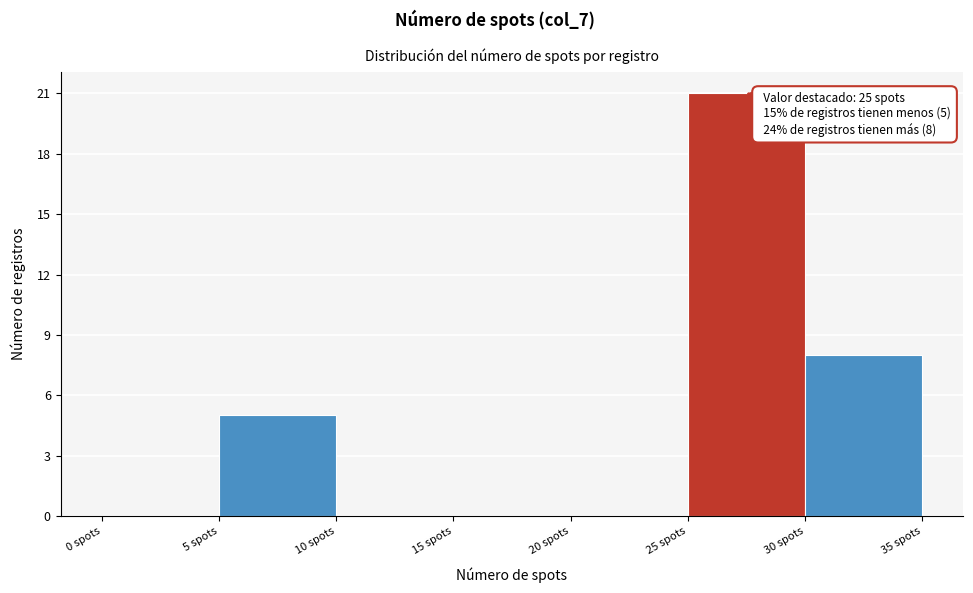

Over which range of the x-axis is the bar tallest?

25 to 30